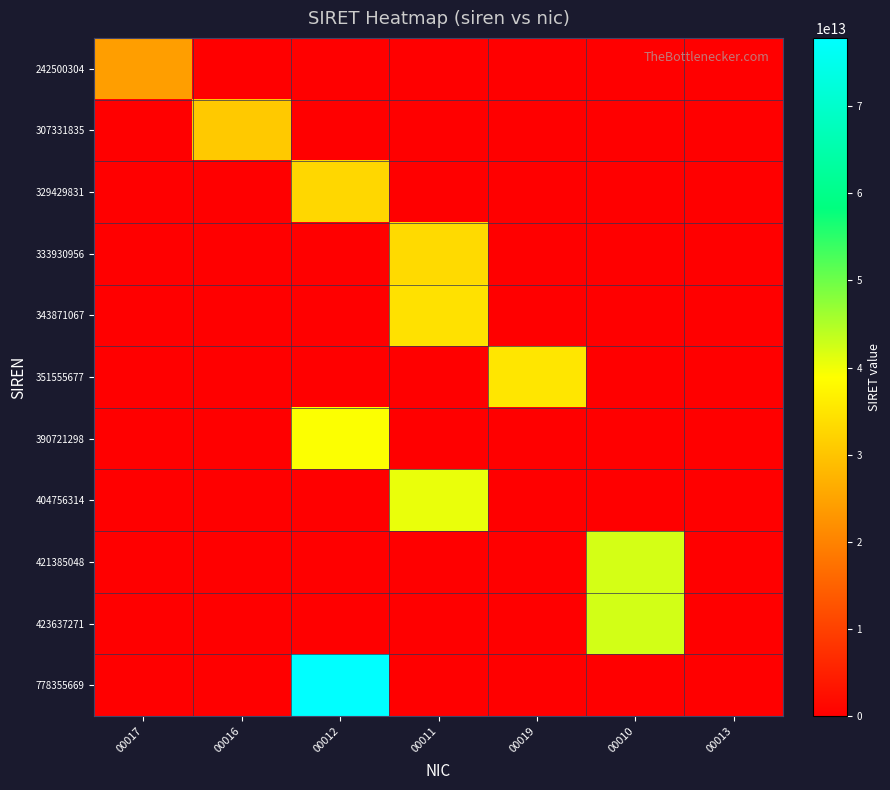

Count the number of data series in this chart.

11